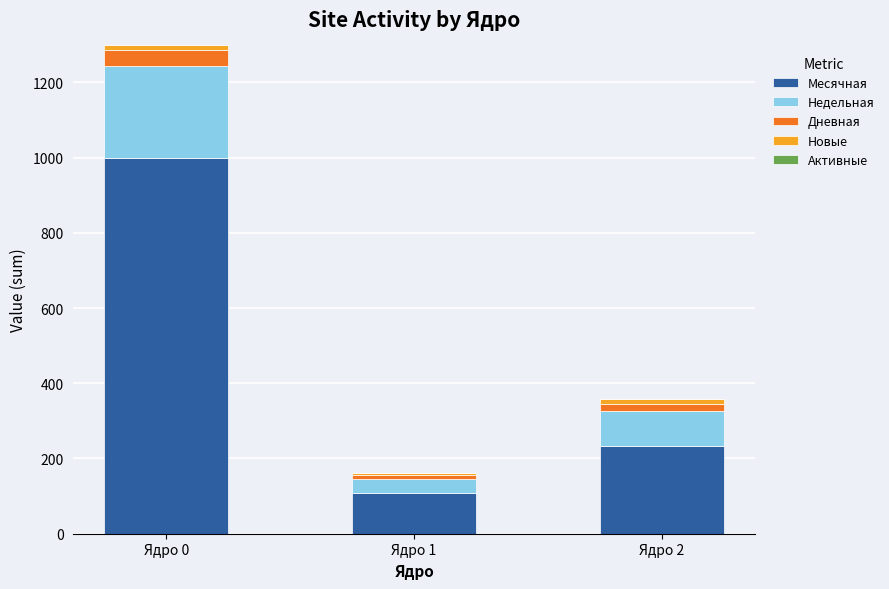

Reading left to right, what are the values for Месячная?

Ядро 0=1000	Ядро 1=107	Ядро 2=233